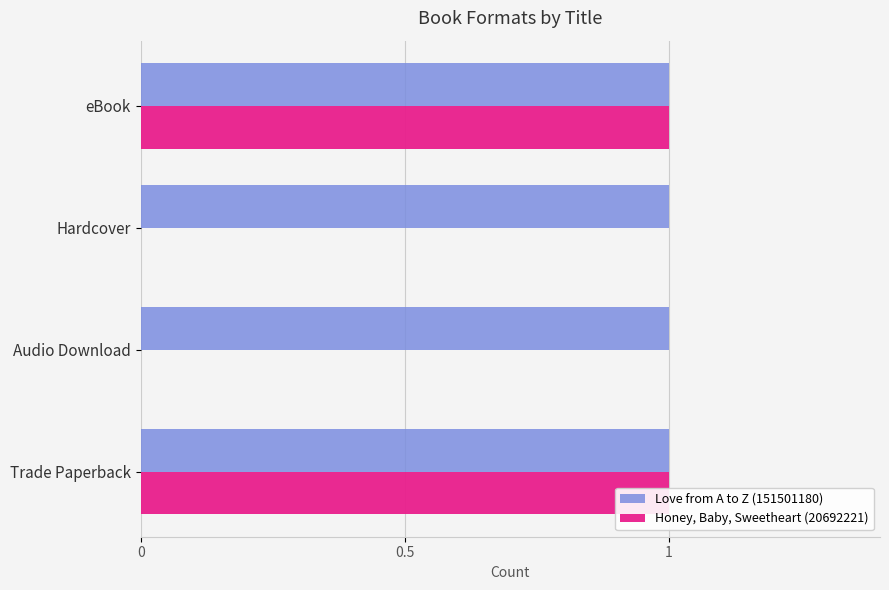

Does the chart contain any negative values?

No